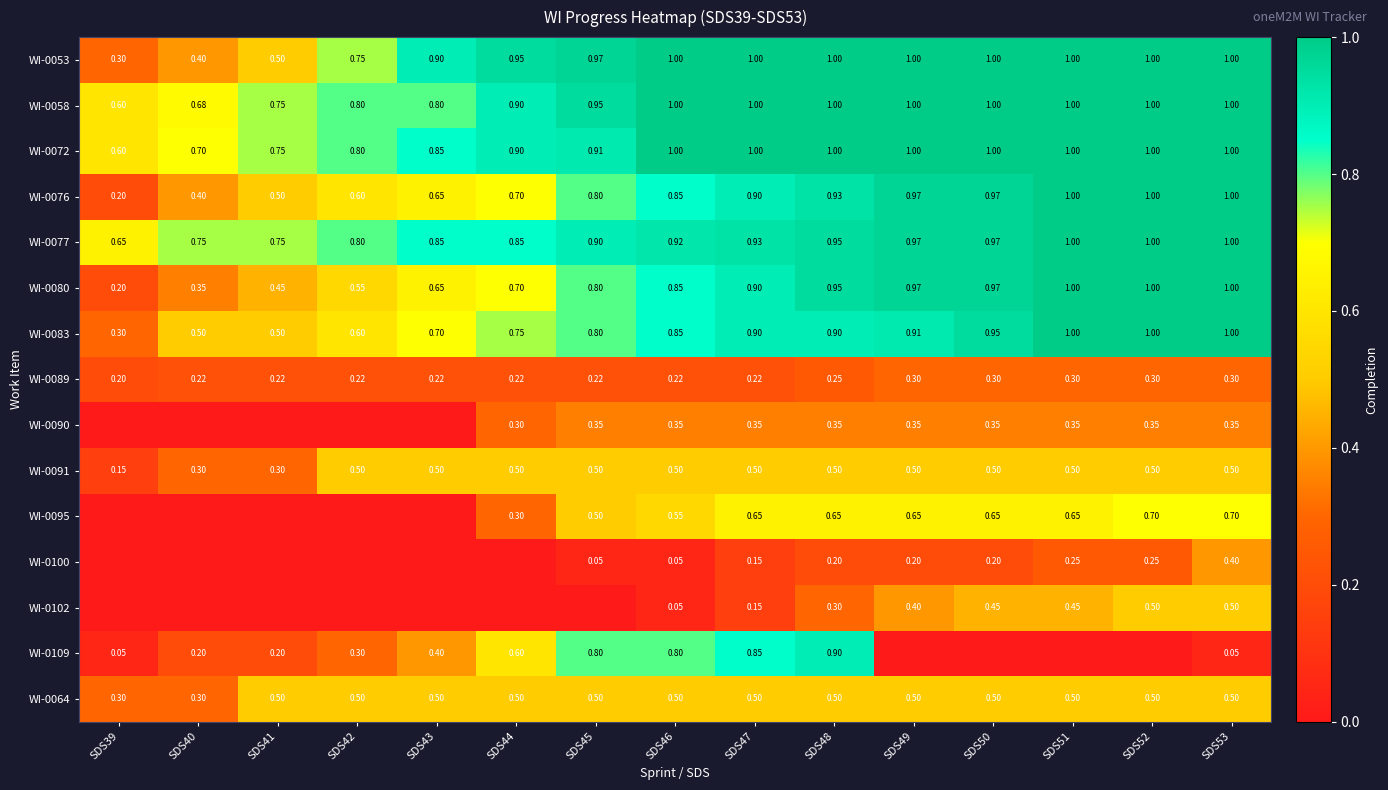

What is the total value across all series at SDS53?

10.3